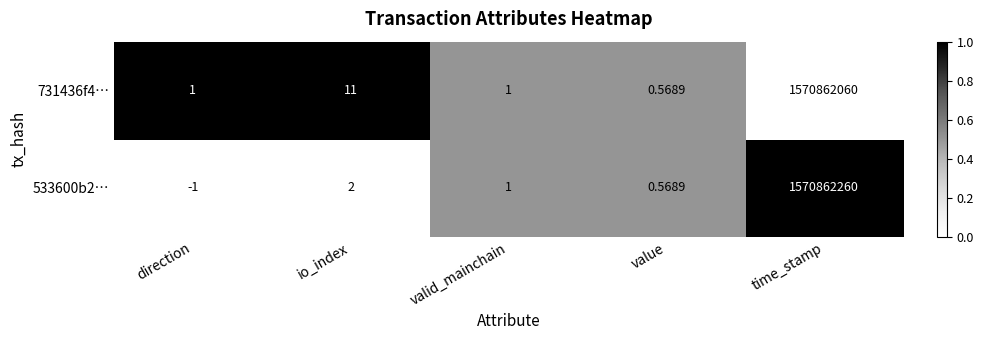

Between value and time_stamp, which series saw the biggest shift?

533600b2…